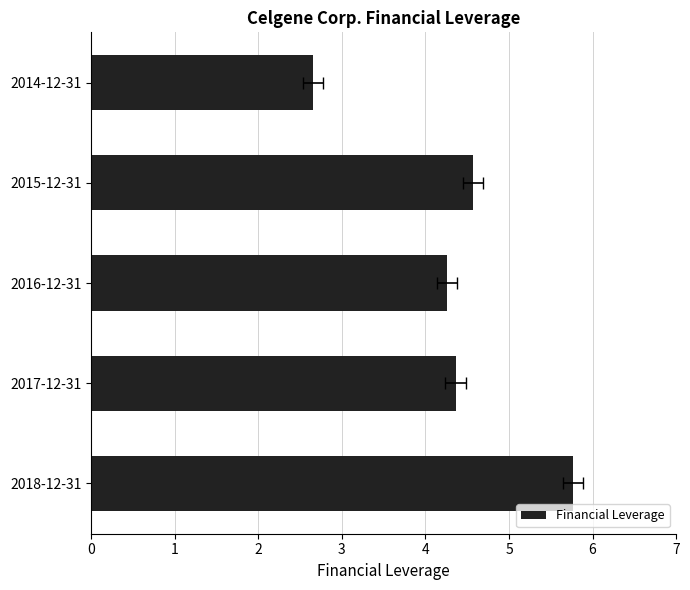

What is the difference between the values at 3 and 2?

0.3